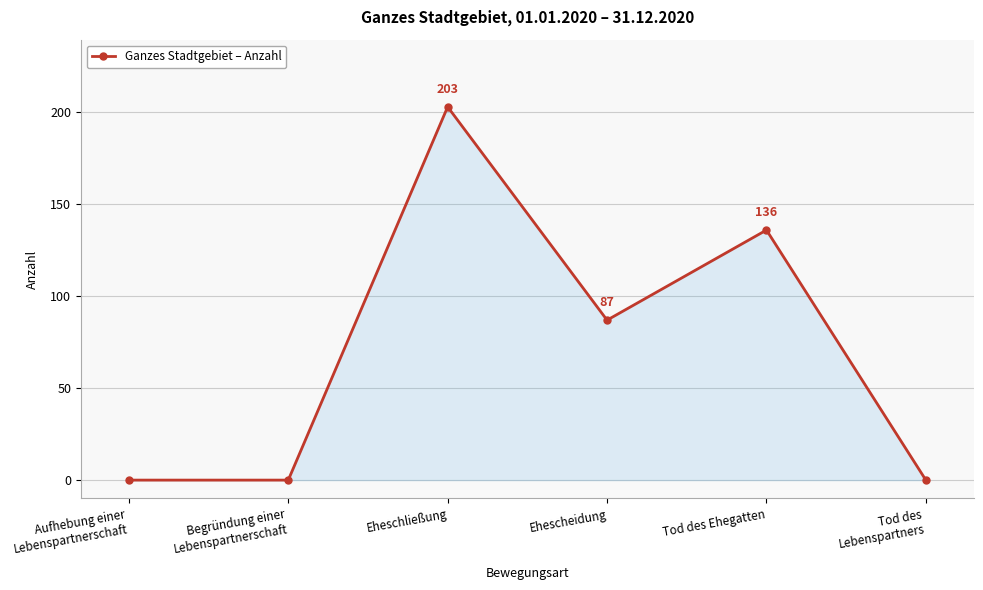

Where is the data nearest to the value 101?

Ehescheidung